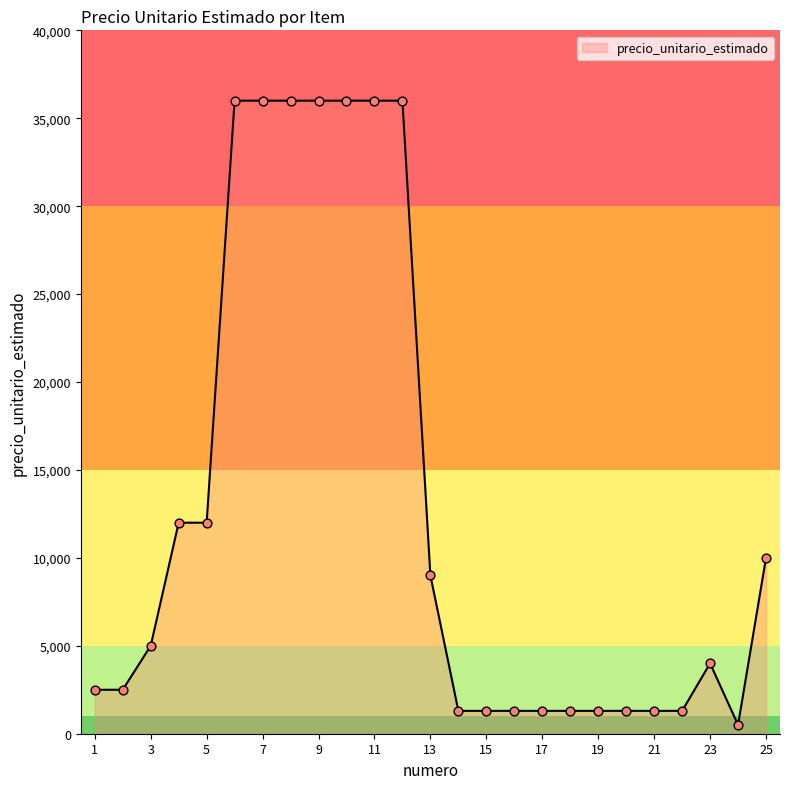

What is the maximum value shown in the chart?

36000